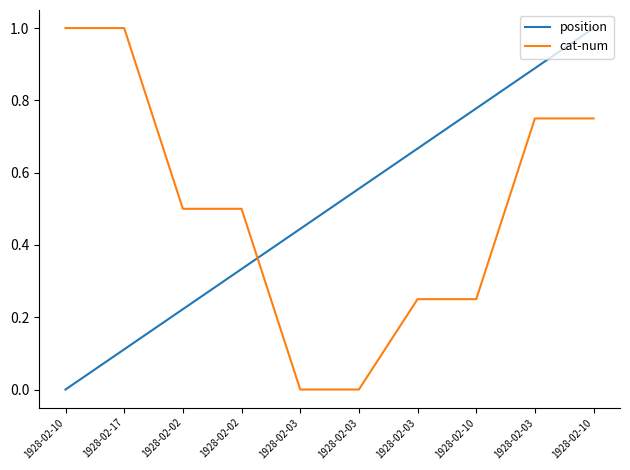

What is the sum of the position values at 1928-02-10 and 1928-02-10?

0.8